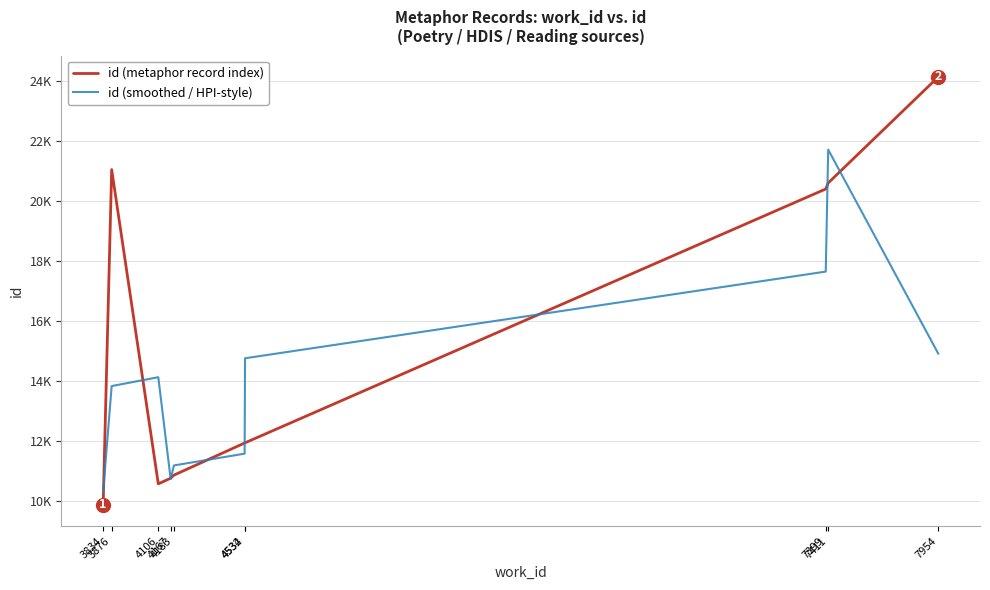

What are all the series names shown in the legend?

id (metaphor record index), id (smoothed / HPI-style)